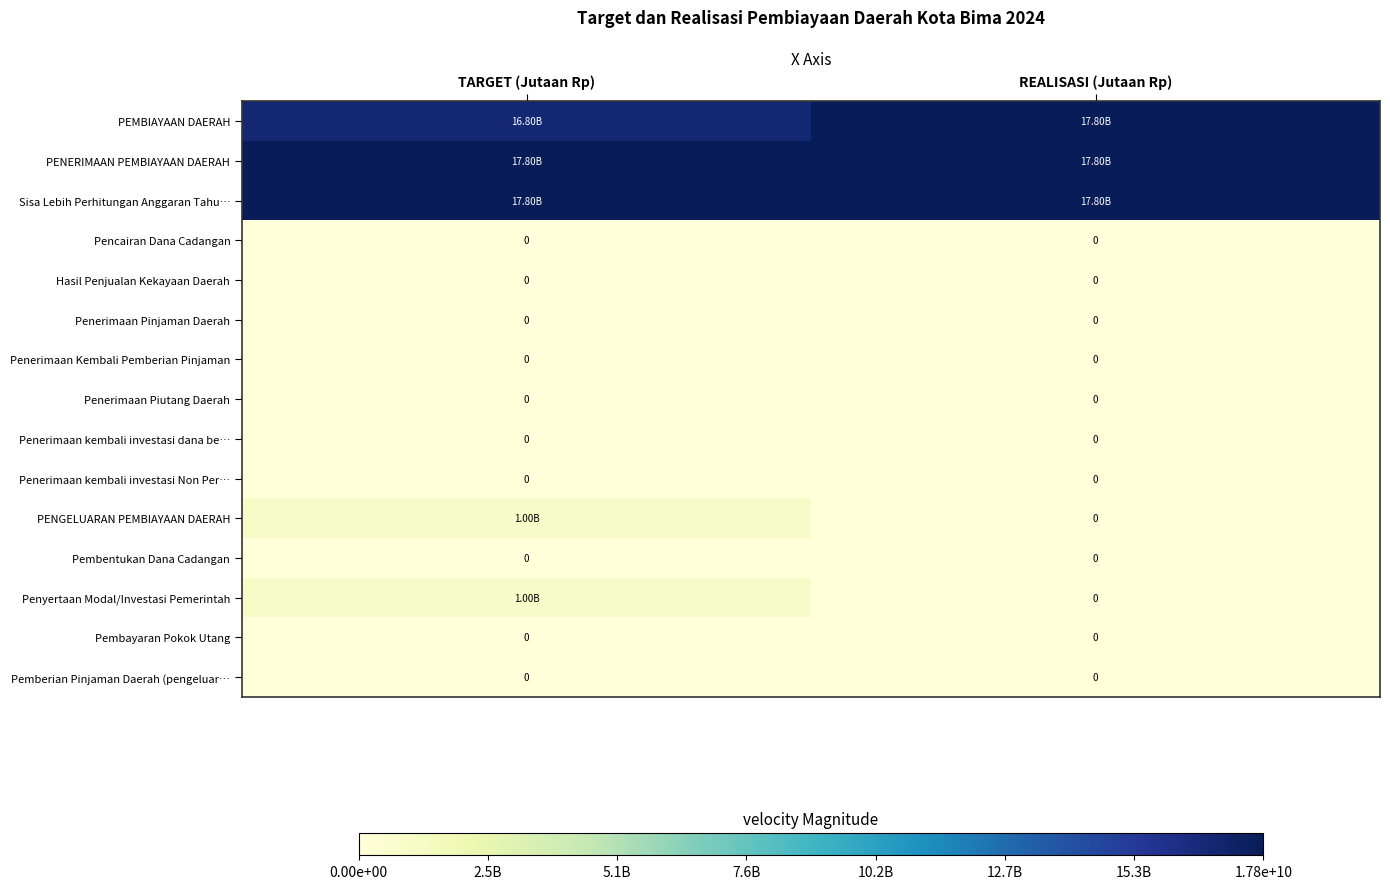

Is the value of Sisa Lebih Perhitungan Anggaran Tahu… at REALISASI (Jutaan Rp) greater than the value of Hasil Penjualan Kekayaan Daerah at TARGET (Jutaan Rp)?

Yes